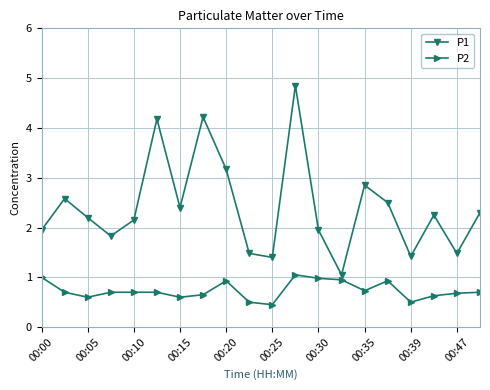

Which series has the largest total across all categories?

P1